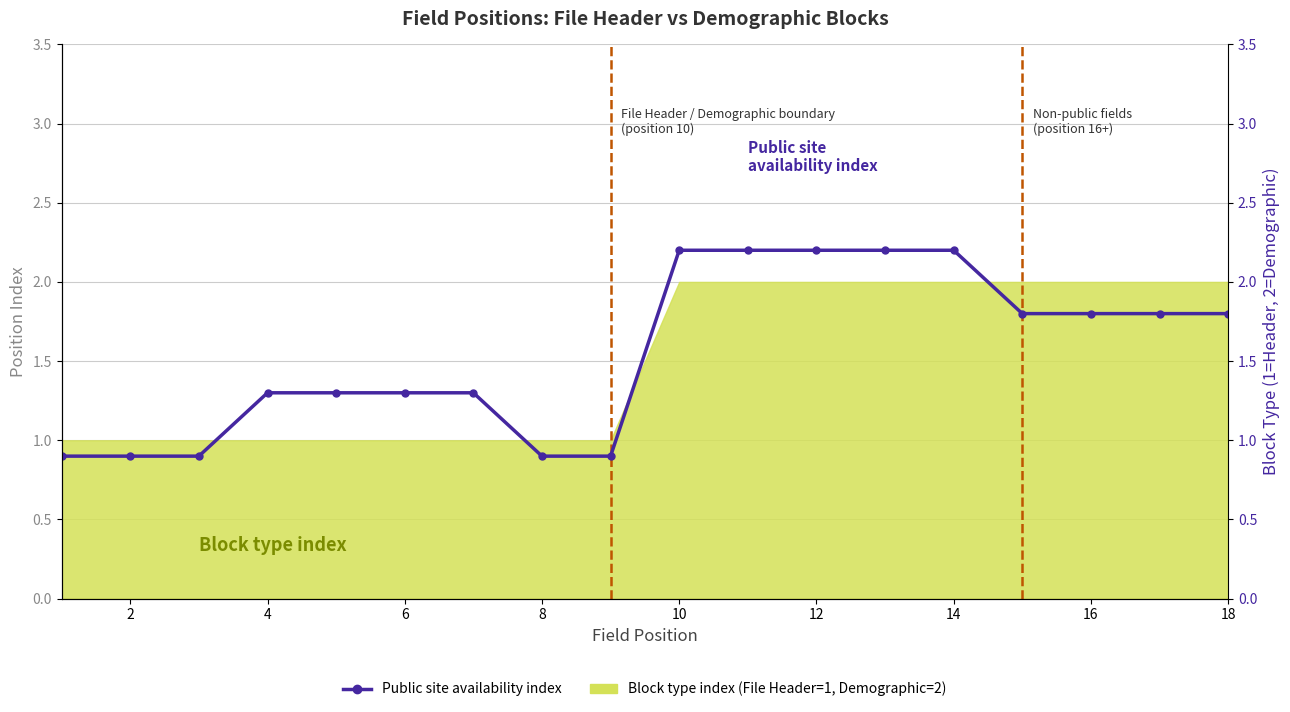

What is the value of the 14th point from the left?

2.2